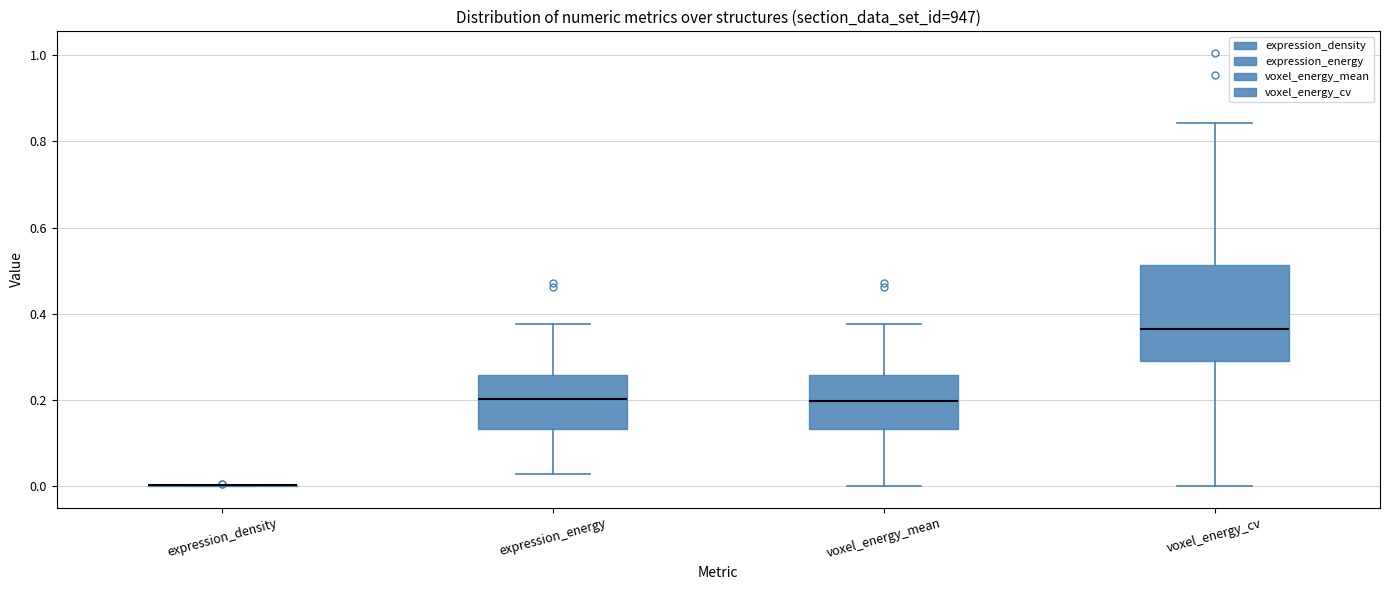

Comparing the boxes themselves (not the whiskers), which one is the tallest?

voxel_energy_cv